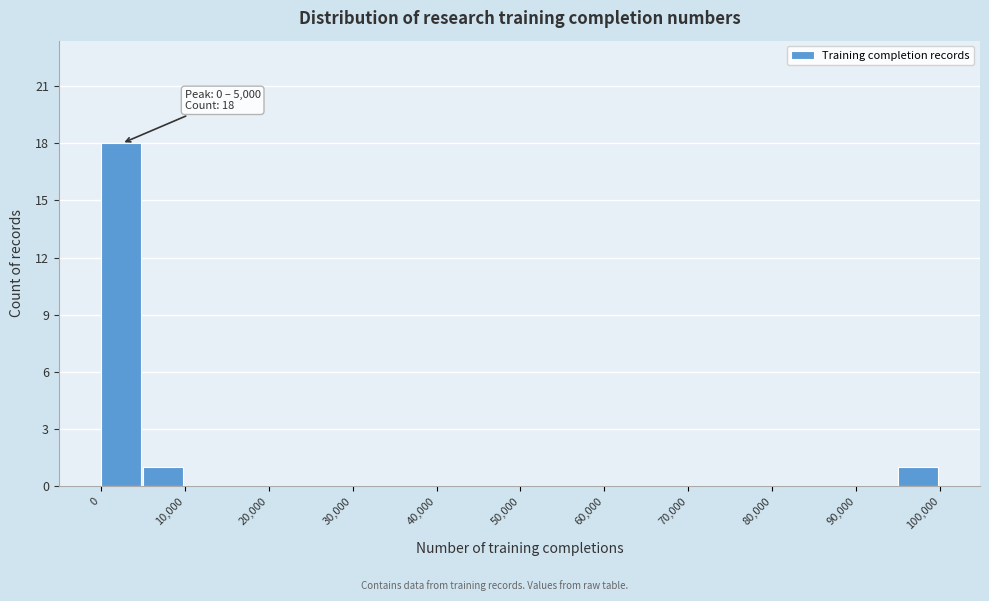

Which range on the x-axis has the tallest bar?

0 to 5000